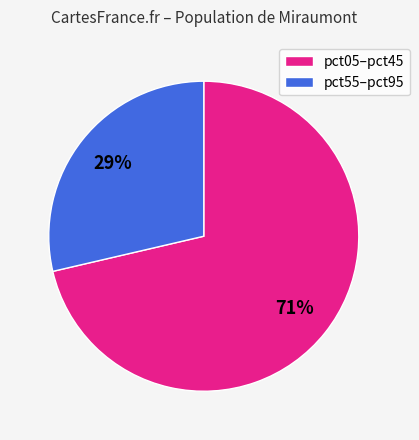

To the nearest percent, what is the average slice percentage?

50%